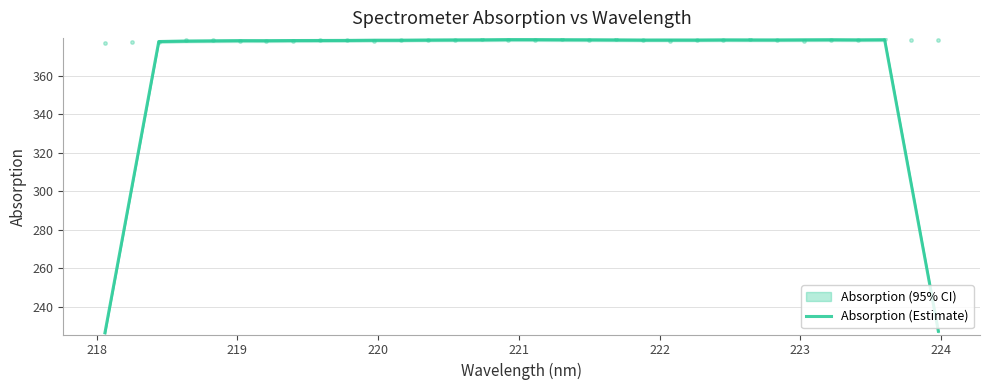

What is the maximum value for Absorption (Estimate)?

378.8